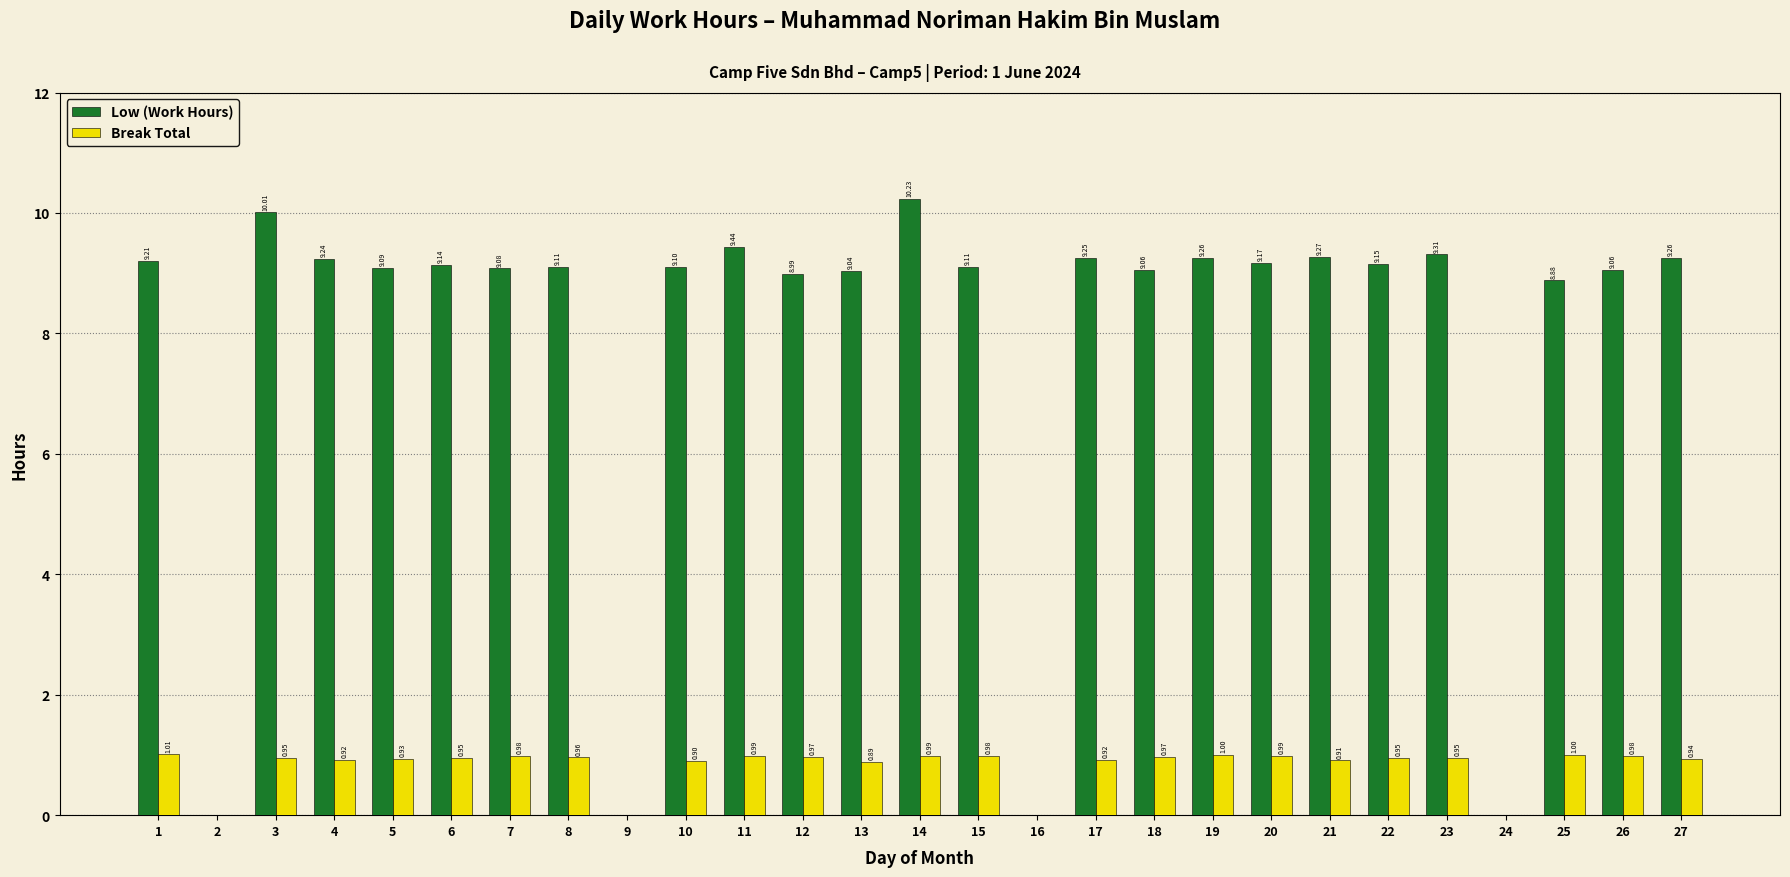

Is the value of Break Total at 19 greater than the value of Low (Work Hours) at 2?

Yes